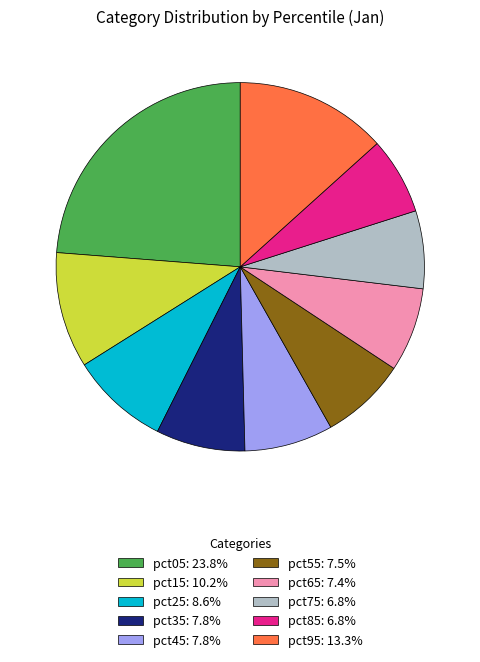

True or false: pct05 accounts for 36% of the total.

False